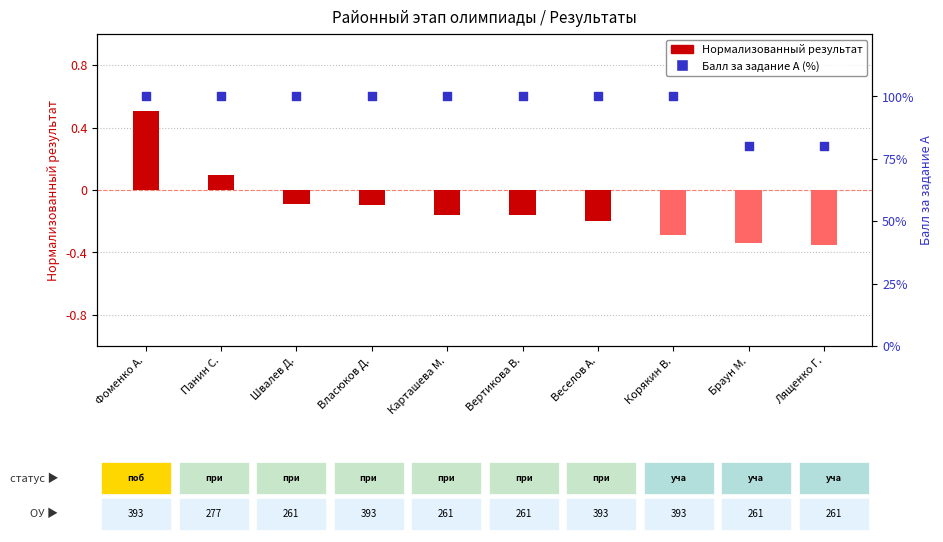

Which series contains the lowest Y value?

Нормализованный результат